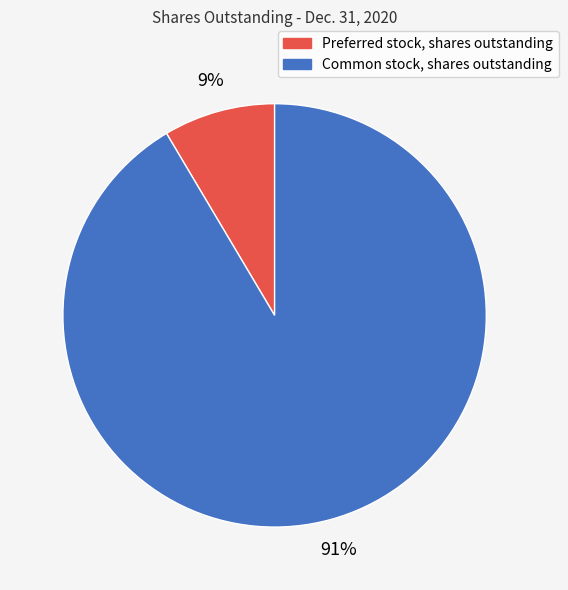

To the nearest percent, what is the average slice percentage?

50%